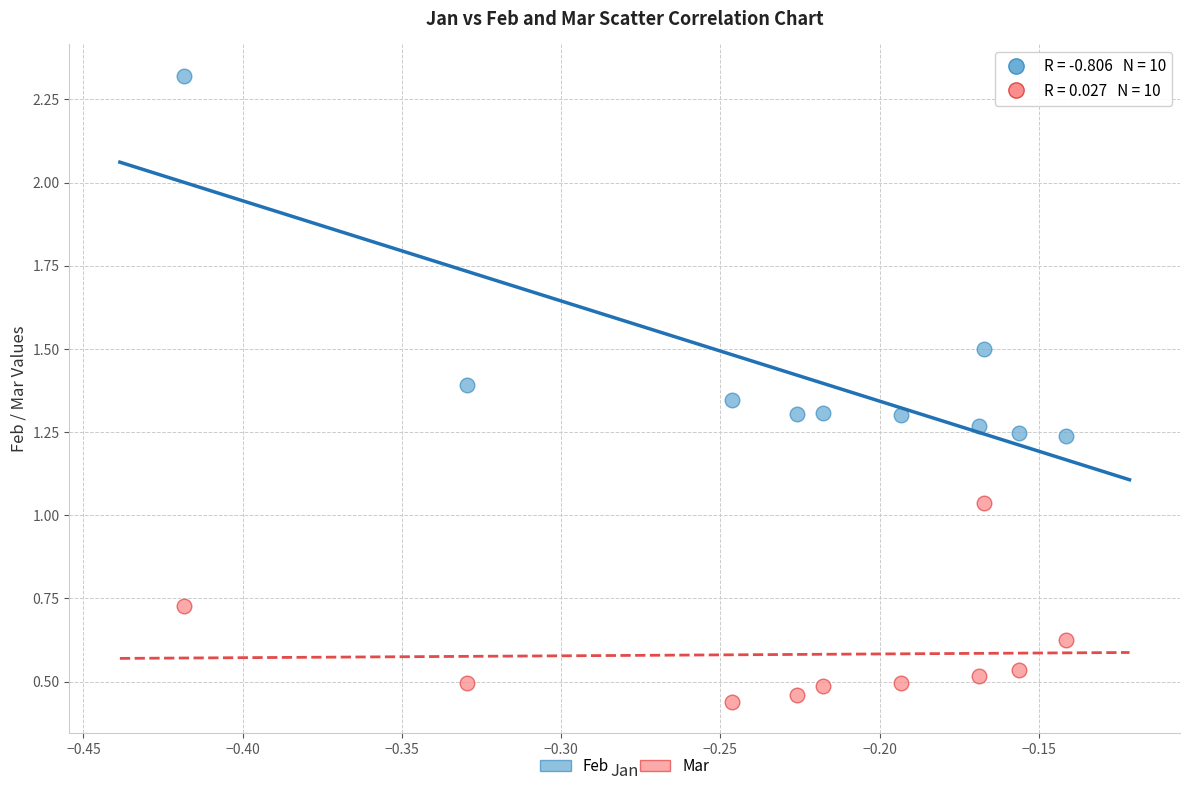

Across all data points, what is the range of X values (max minus min)?

0.3